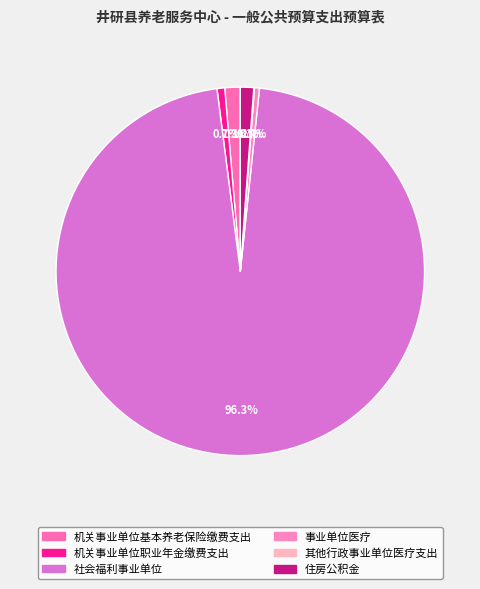

Is it true that 住房公积金 is 8% of the pie?

False